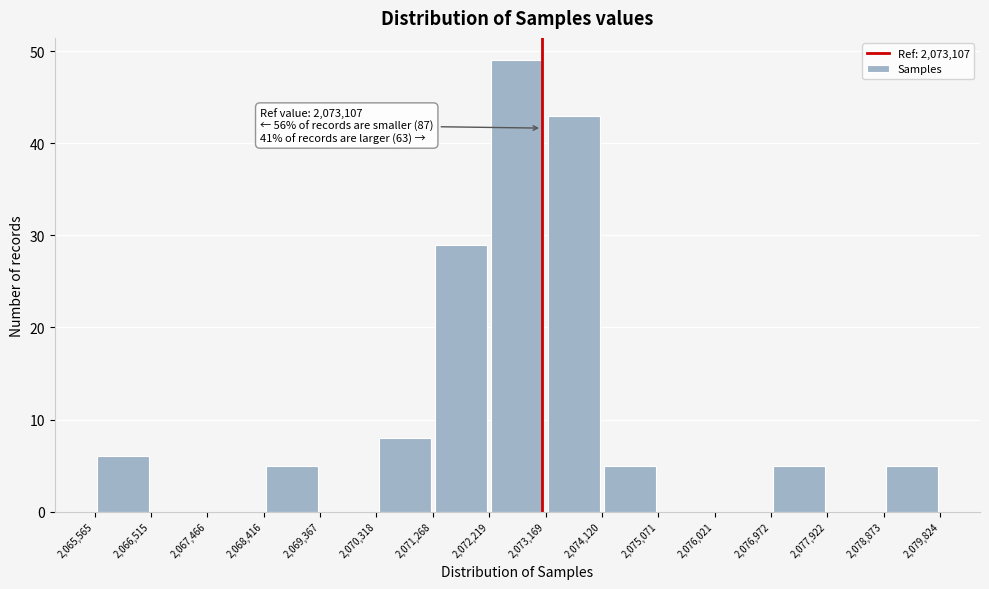

Over which range of the x-axis is the bar tallest?

2,072,219 to 2,073,169